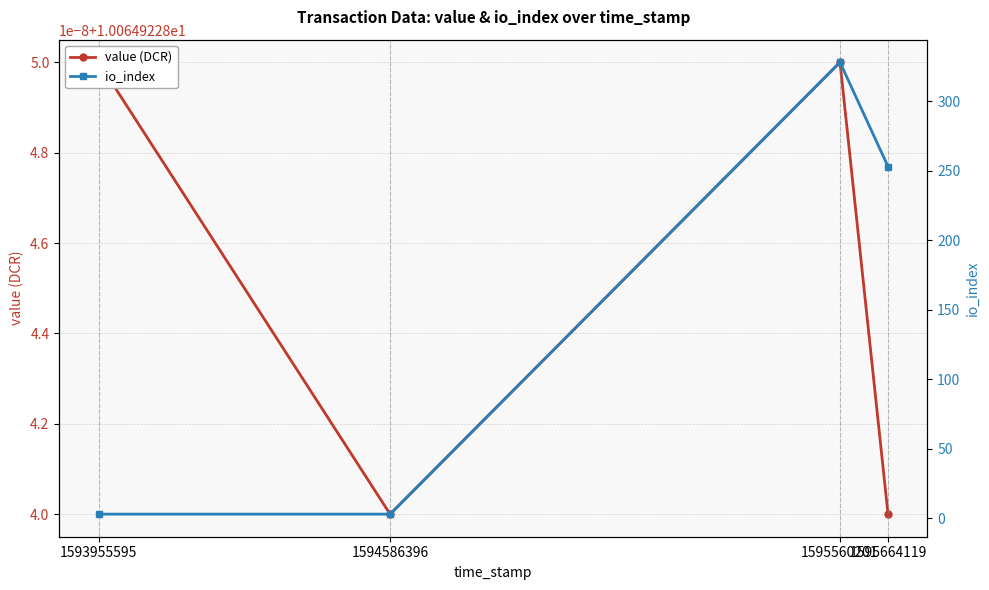

Rank the series by their maximum value, from highest to lowest.

io_index, value (DCR)